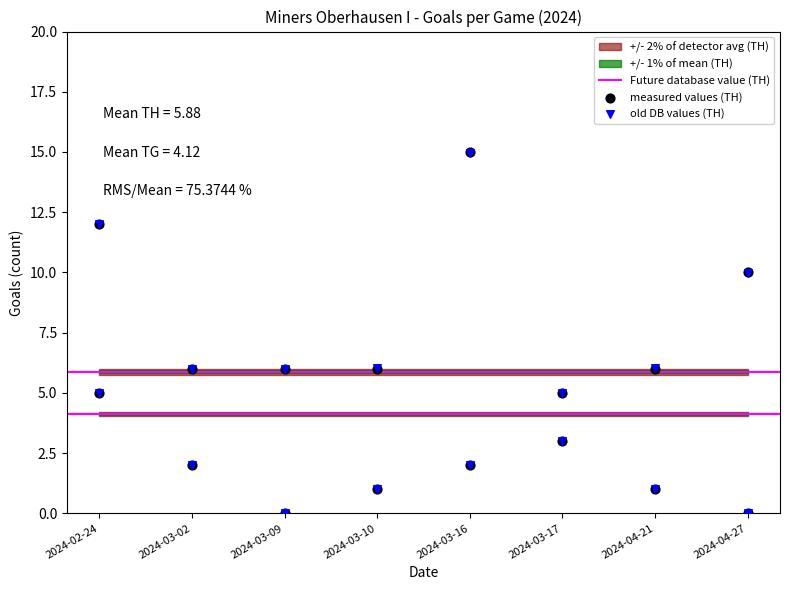

At how many categories does at least one series exceed 0?

8